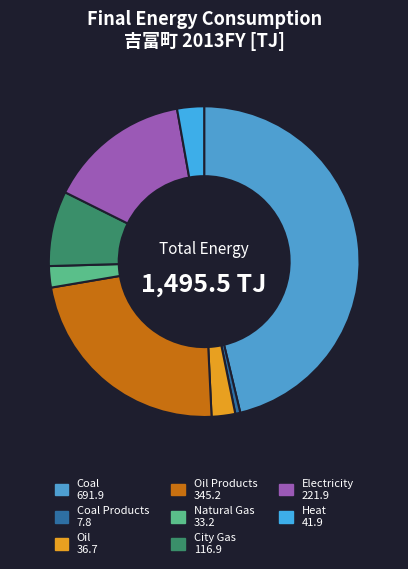

Which slice is the largest?

Coal